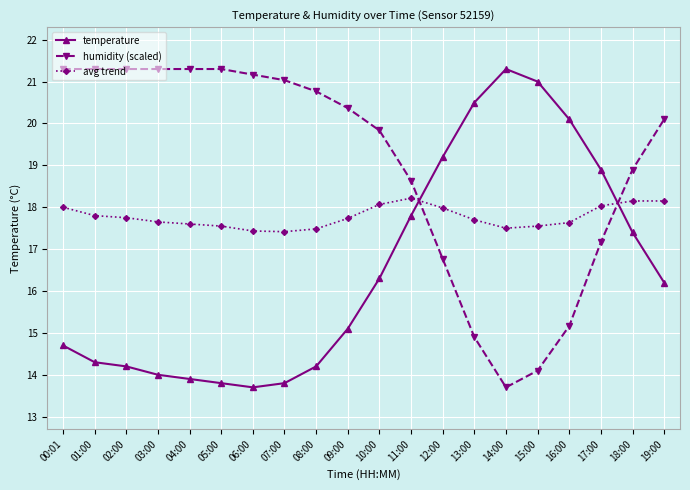

At which label does temperature reach its minimum?

06:00